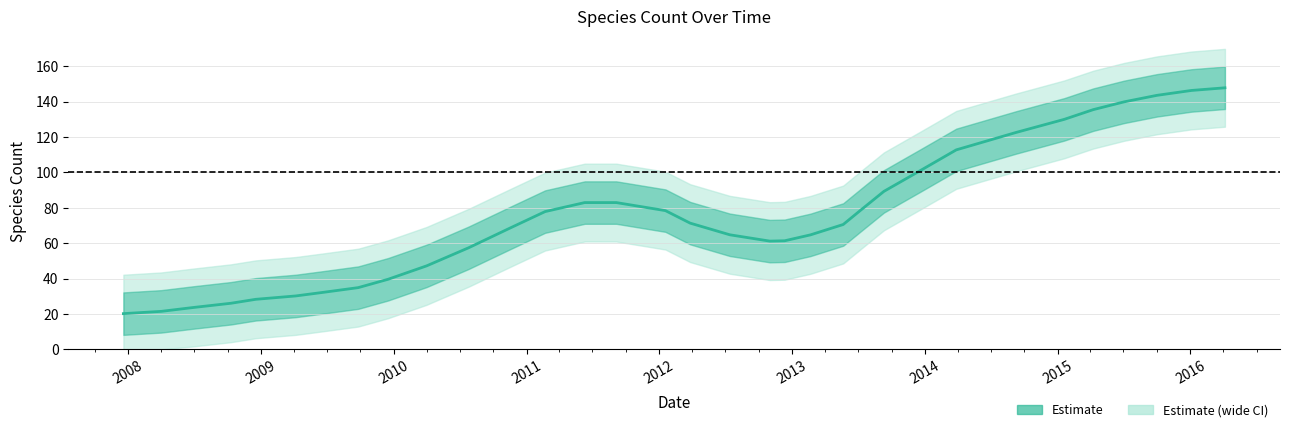

The chart shows a value of 51.2 at 2013. True or false?

False